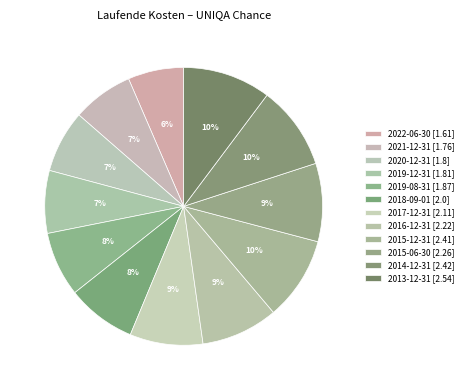

How many slices are in this pie chart?

12